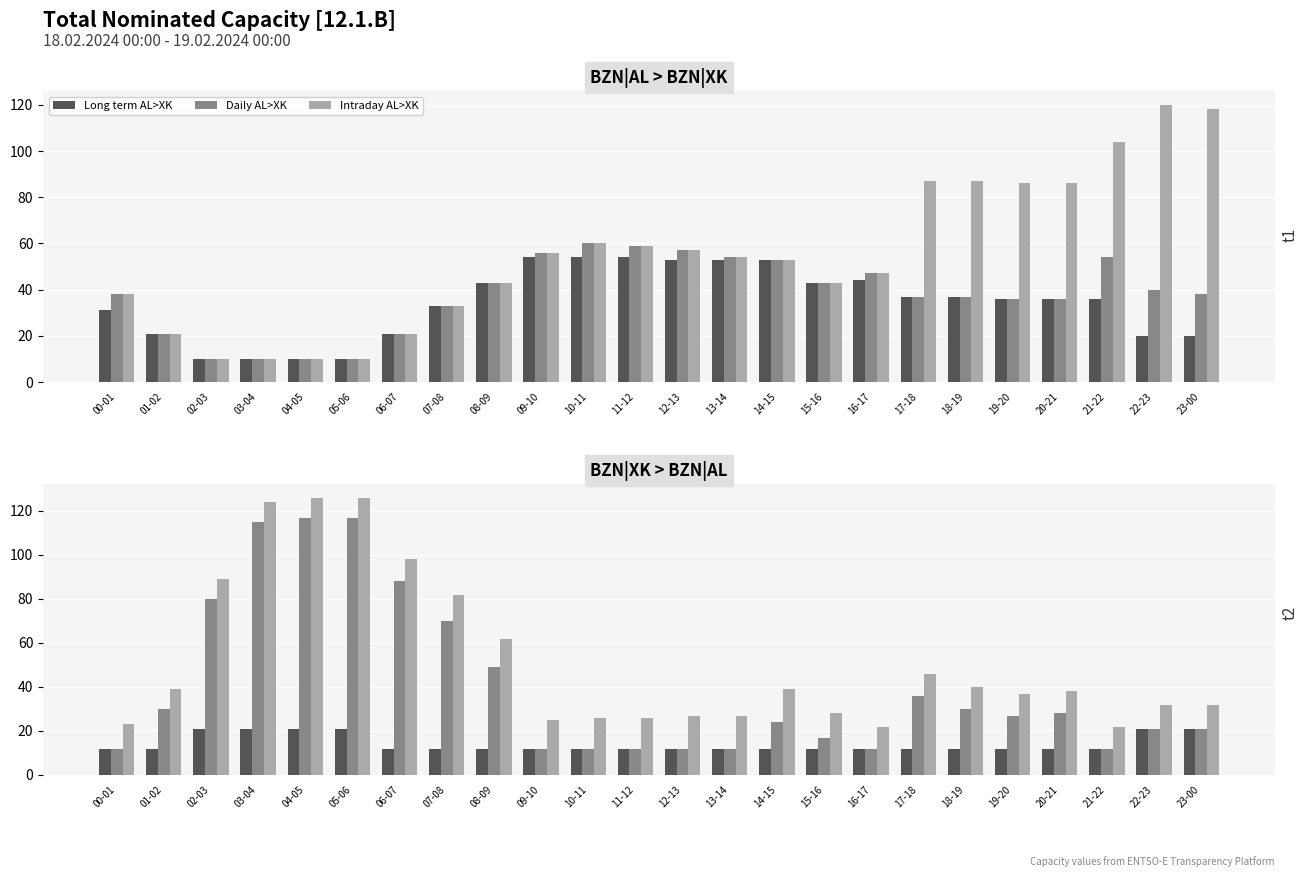

What is the difference between the Daily AL>XK values at 06-07 and 18-19?

16